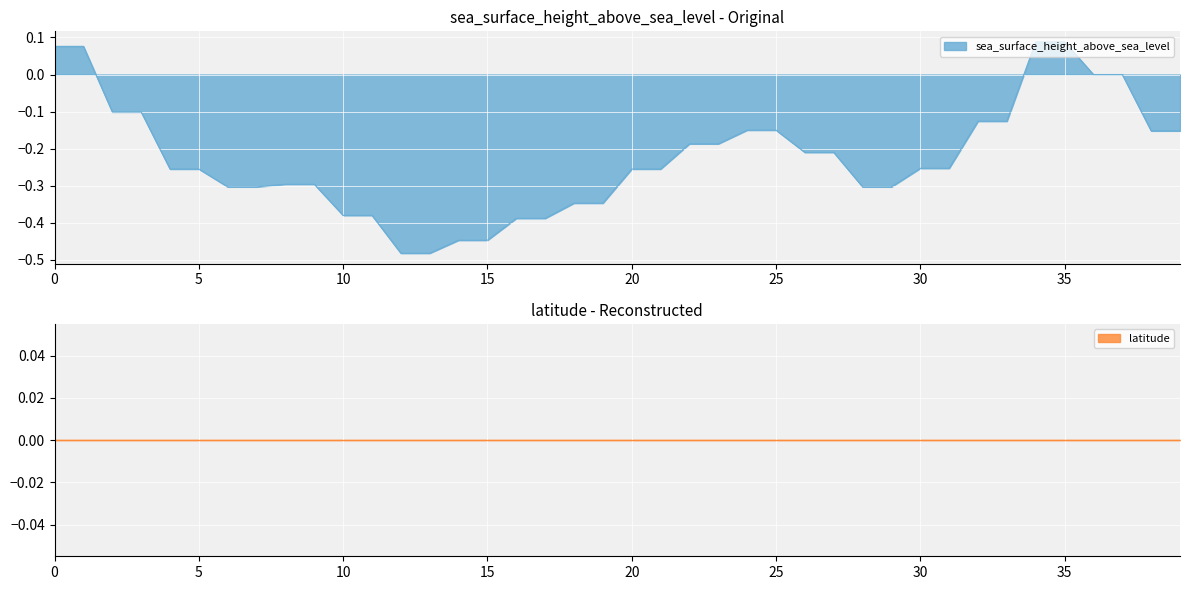

Reading right to left, what are all the values shown in this chart?

-0.2	-0.2	0.0	0.0	0.1	0.1	-0.1	-0.1	-0.3	-0.3	-0.3	-0.3	-0.2	-0.2	-0.1	-0.1	-0.2	-0.2	-0.3	-0.3	-0.3	-0.3	-0.4	-0.4	-0.4	-0.4	-0.5	-0.5	-0.4	-0.4	-0.3	-0.3	-0.3	-0.3	-0.3	-0.3	-0.1	-0.1	0.1	0.1